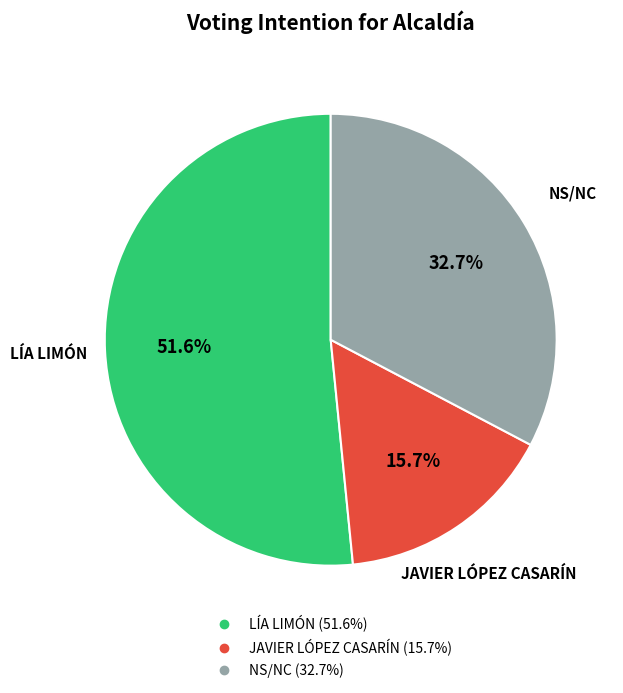

To the nearest percent, what is the average slice percentage?

33%